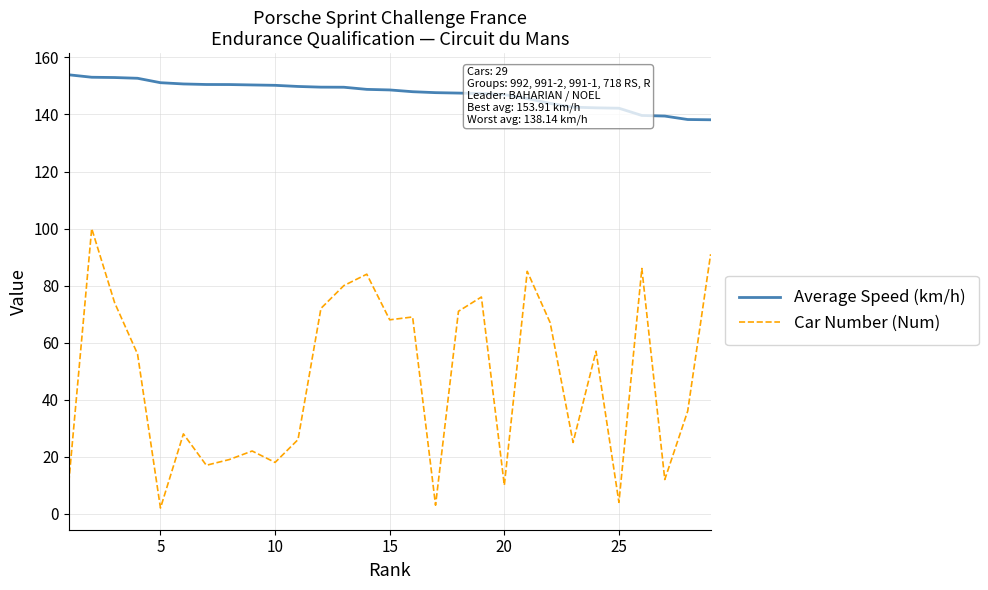

What is the greatest value displayed?

153.9